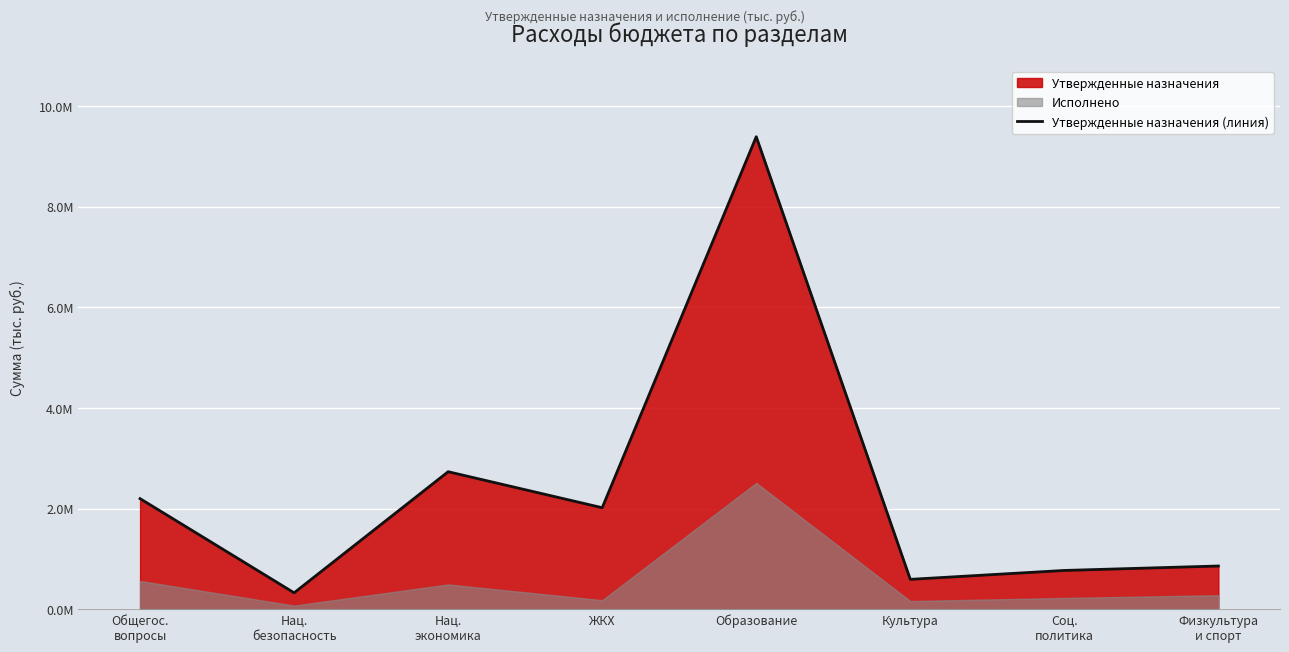

The chart shows a value of 92762.9 at Нац.
безопасность. True or false?

False